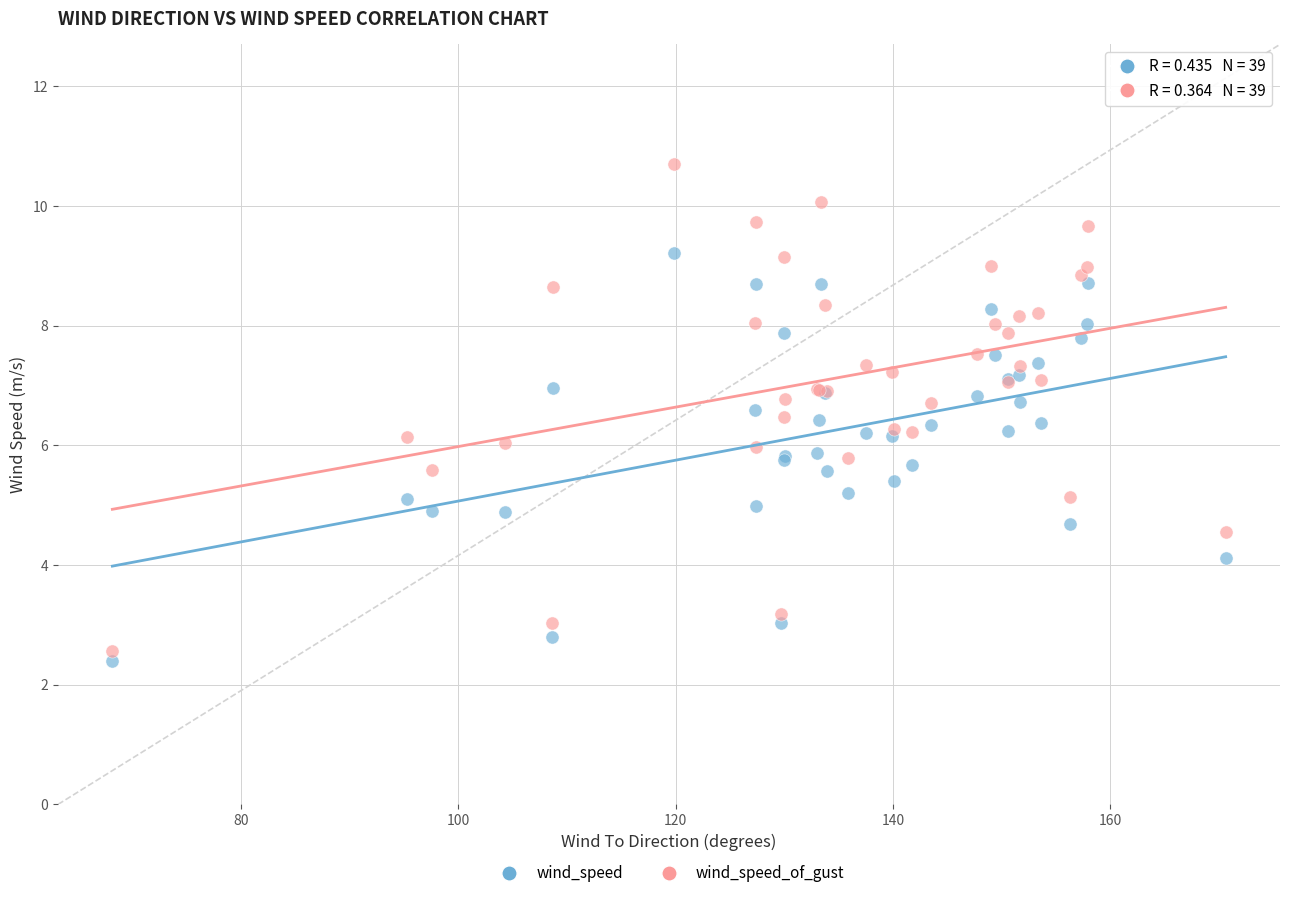

Which series has the largest Y range (max minus min)?

wind_speed_of_gust